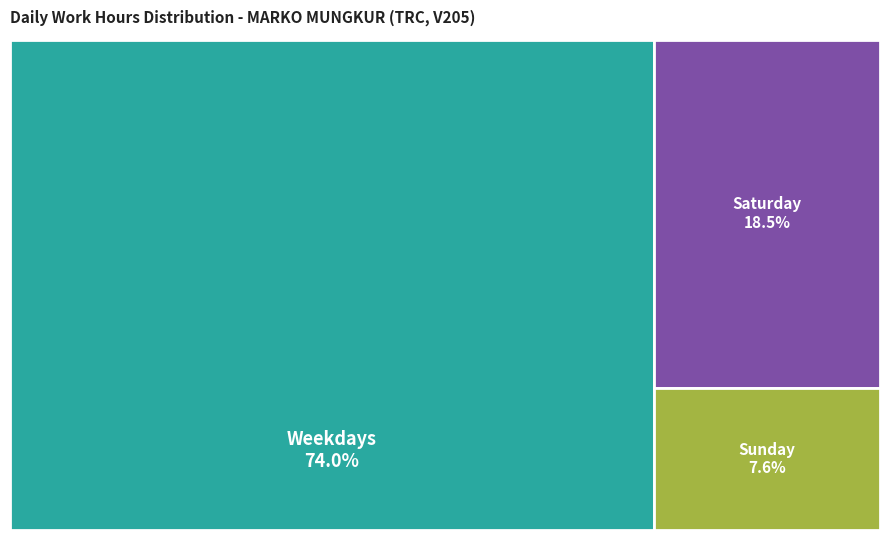

Does Sat (6) represent more than half of the total?

No